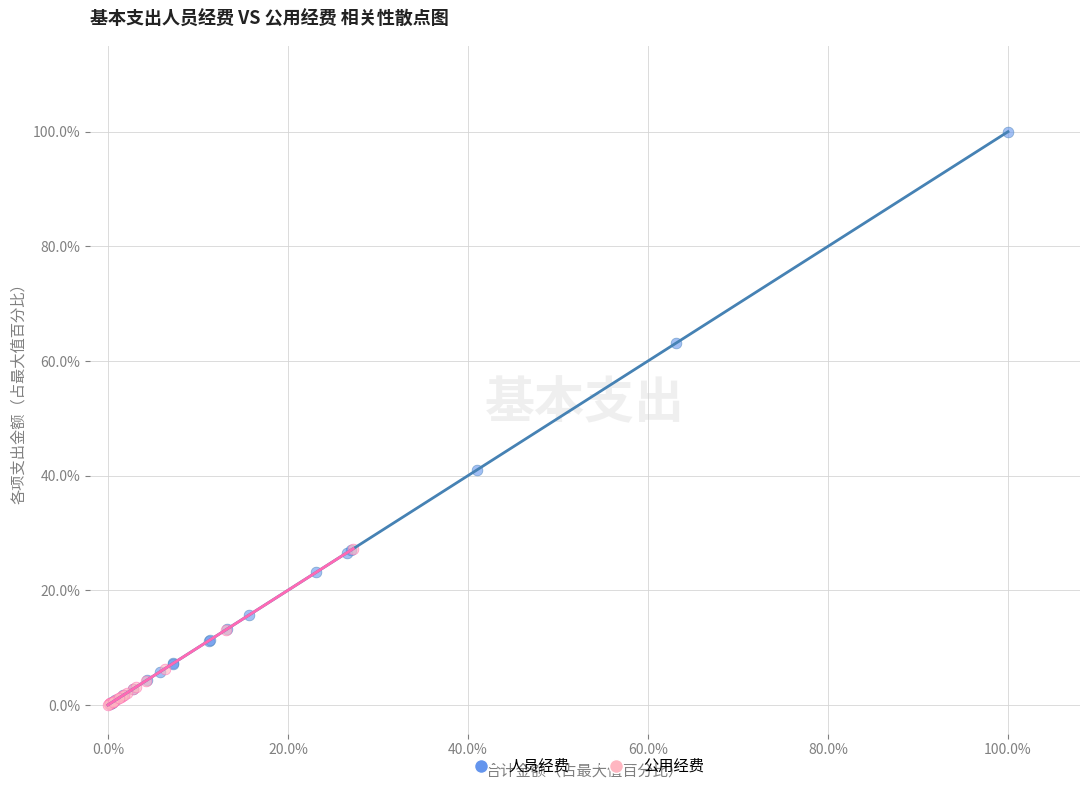

Which series reaches the maximum Y coordinate?

人员经费